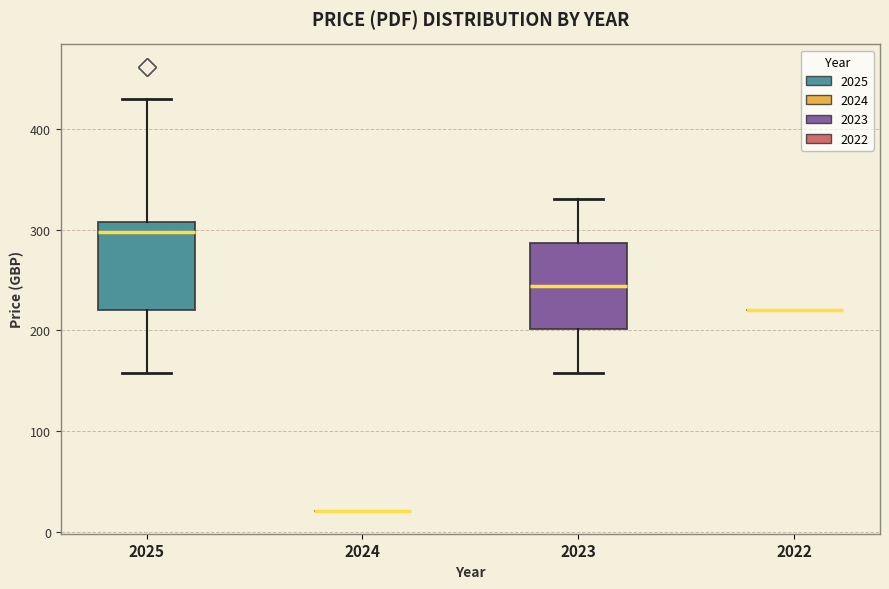

Reading left to right, transcribe this box plot: for each box, give where its median line is, the range the box spans, and where its two whiskers end, as read against the y-axis. The values are not printed on the chart, so give them approximately, as read against the axis.

2025: median 300, box 220 to 310, whiskers 160 to 430
2024: box collapsed to a line at 20, whiskers 20 to 20
2023: median 240, box 200 to 290, whiskers 160 to 330
2022: box collapsed to a line at 220, whiskers 220 to 220